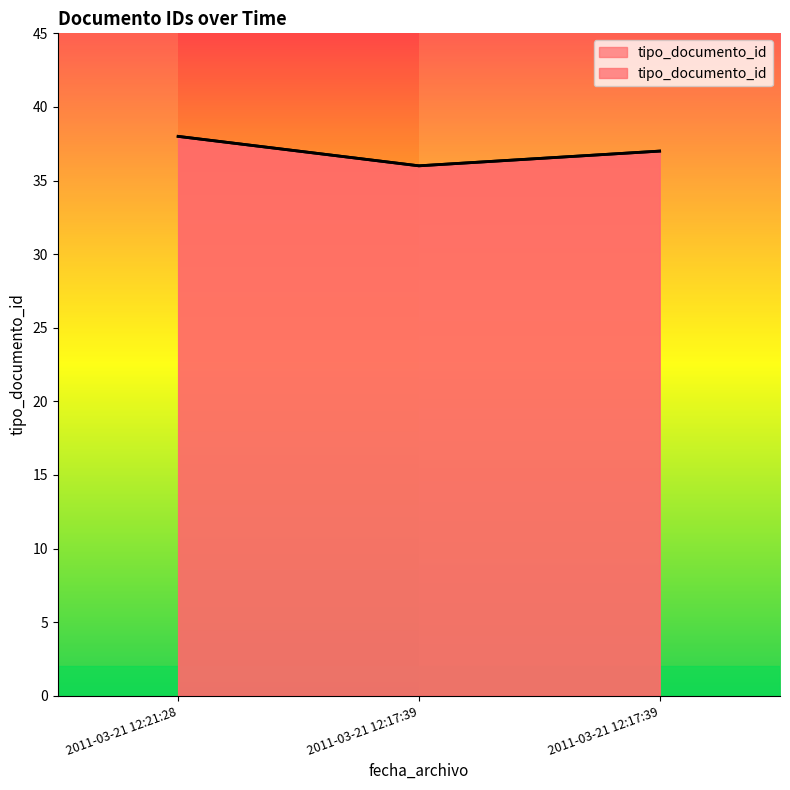

What is the maximum value shown in the chart?

38